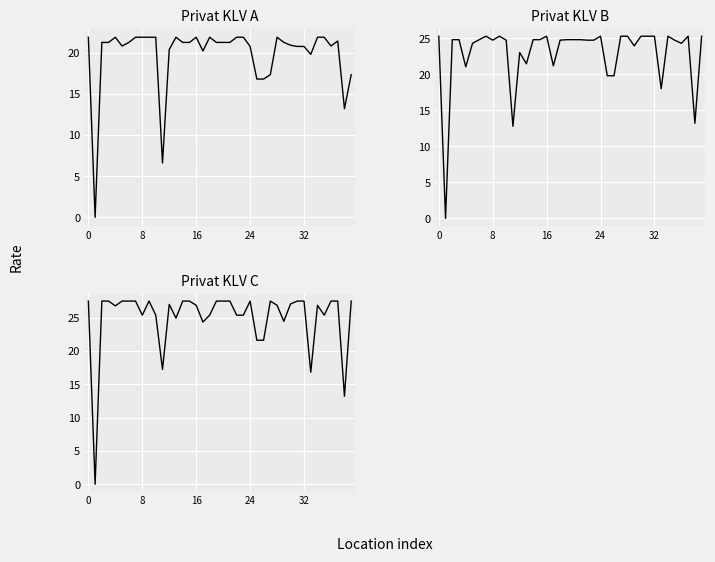

How many data points in Privat KLV A are less than 21?

16